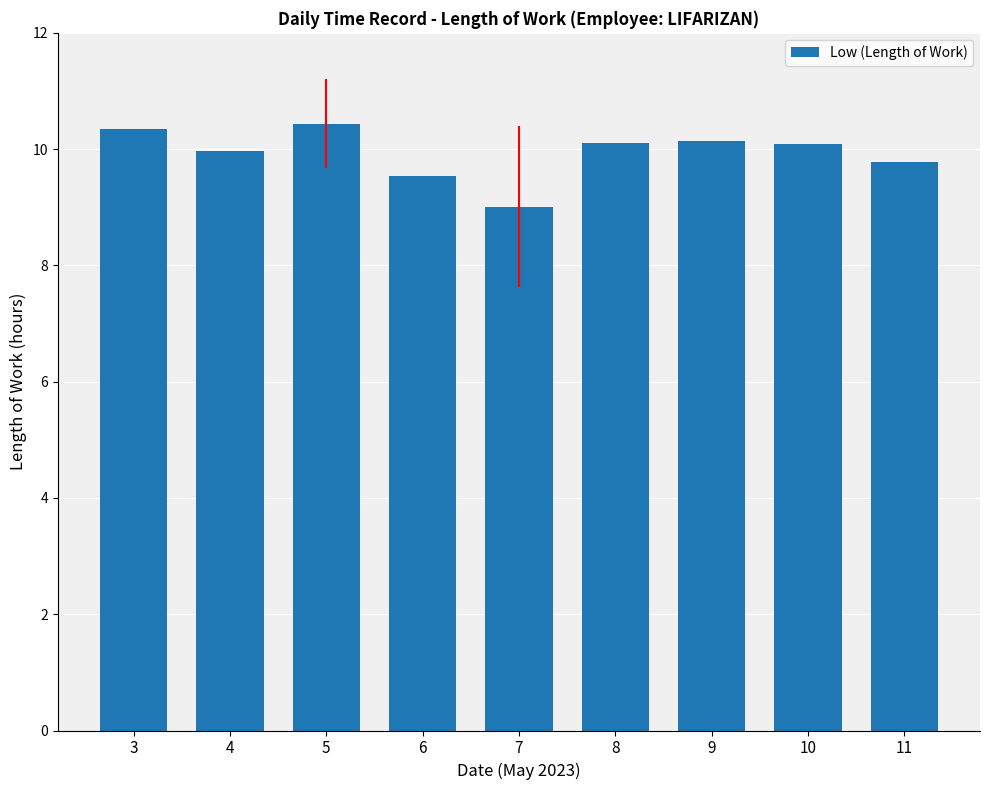

What is the value of the 2nd bar from the left?

10.0